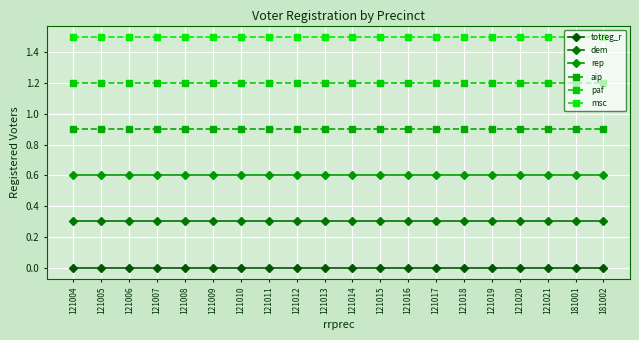

True or false: aip and msc cross at least once.

False